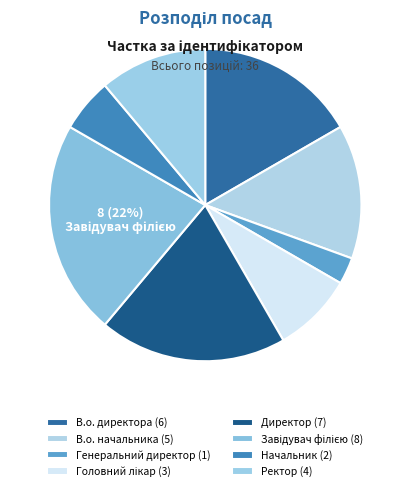

Is there any slice that represents more than half of the pie?

No